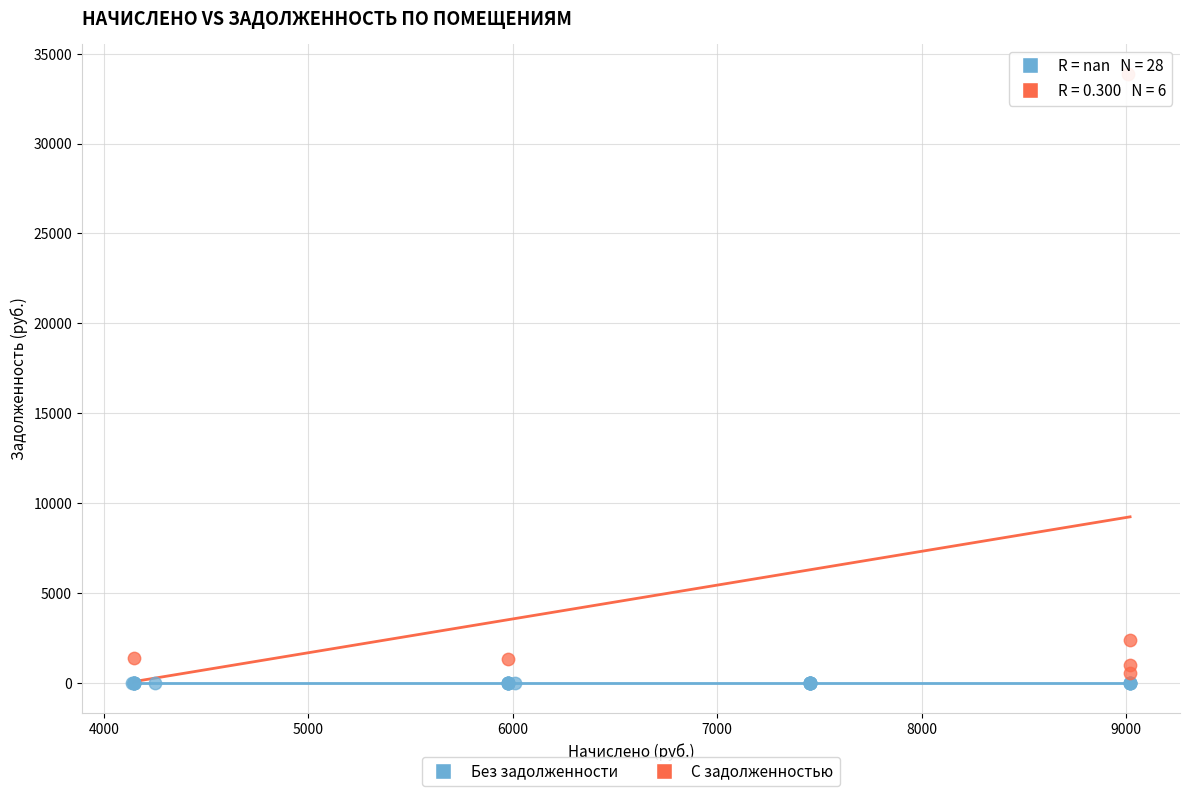

Which series reaches the maximum Y coordinate?

С задолженностью